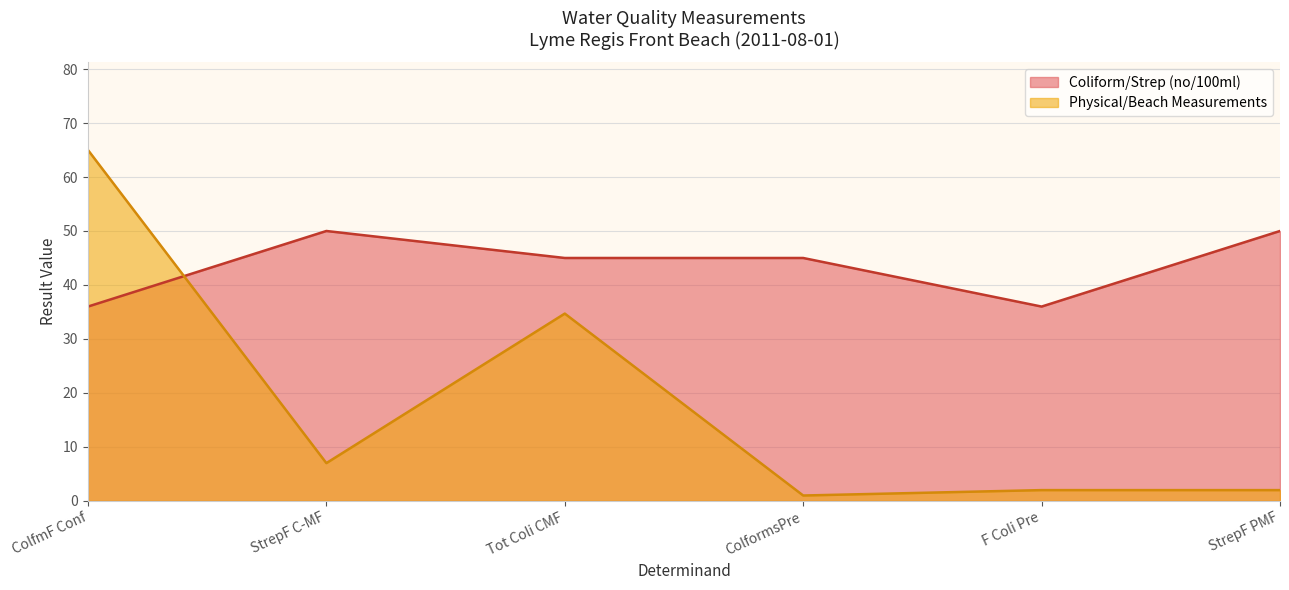

True or false: StrepF PMF and F Coli Pre intersect in this chart.

False